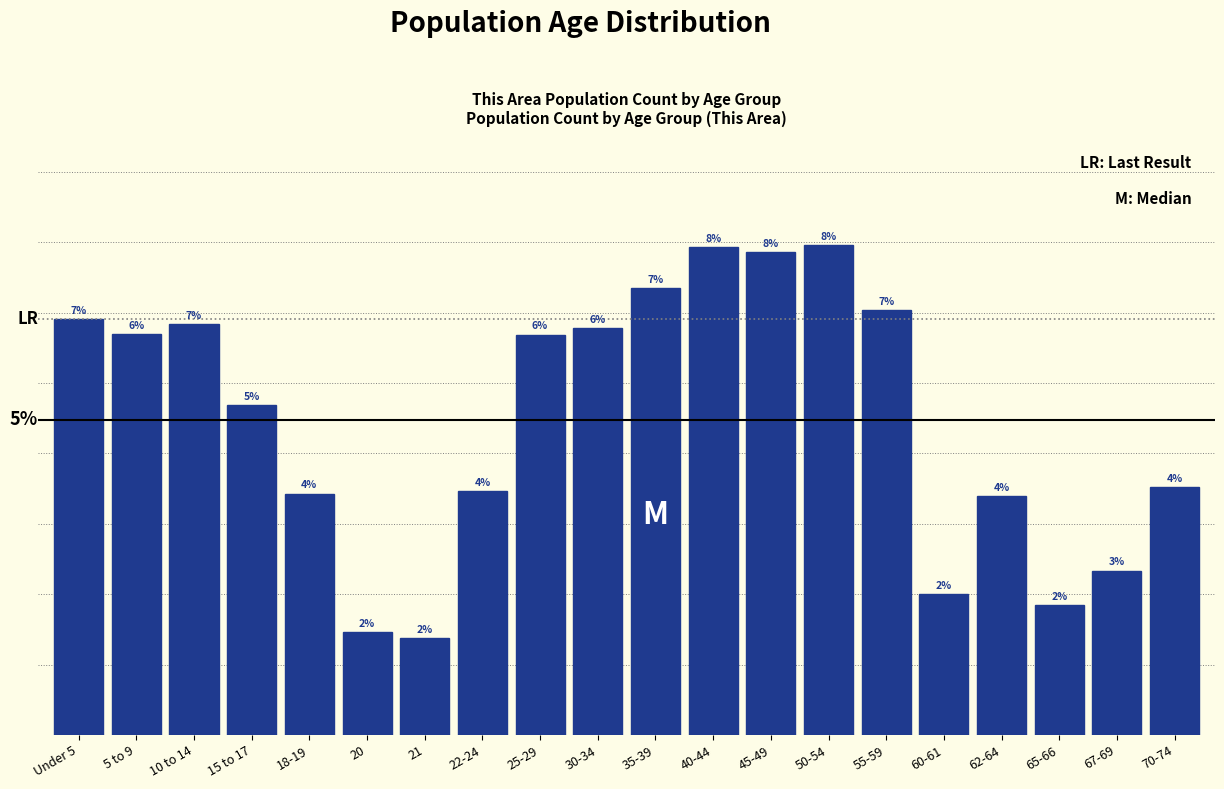

Are the bars horizontal?

No